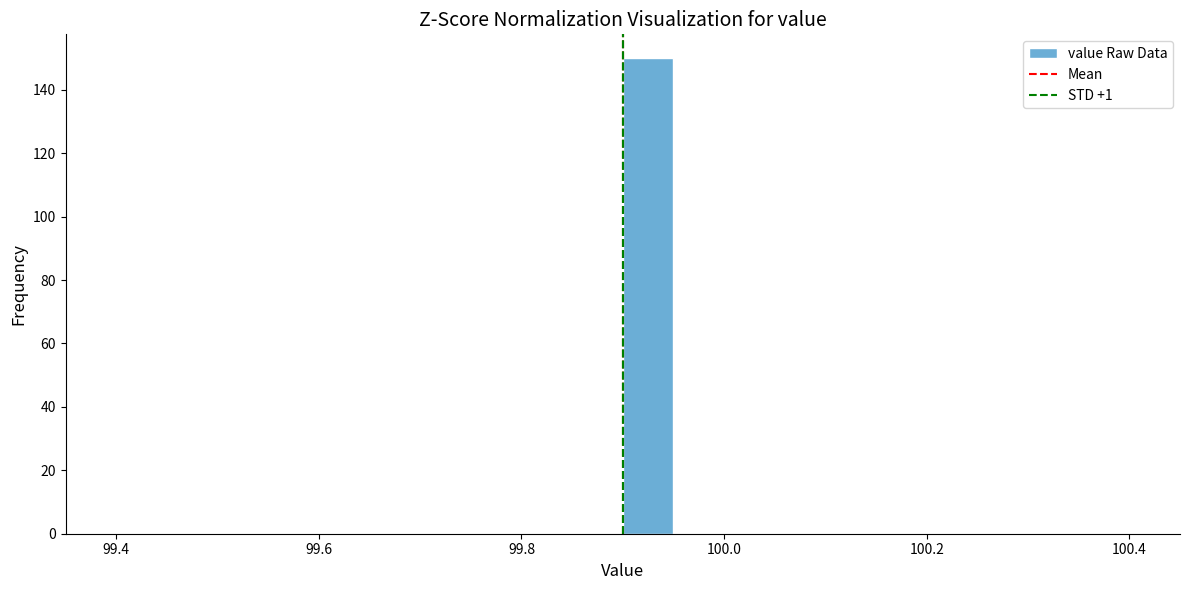

Read against the x-axis, roughly where is the centre of the tallest bar?

99.92